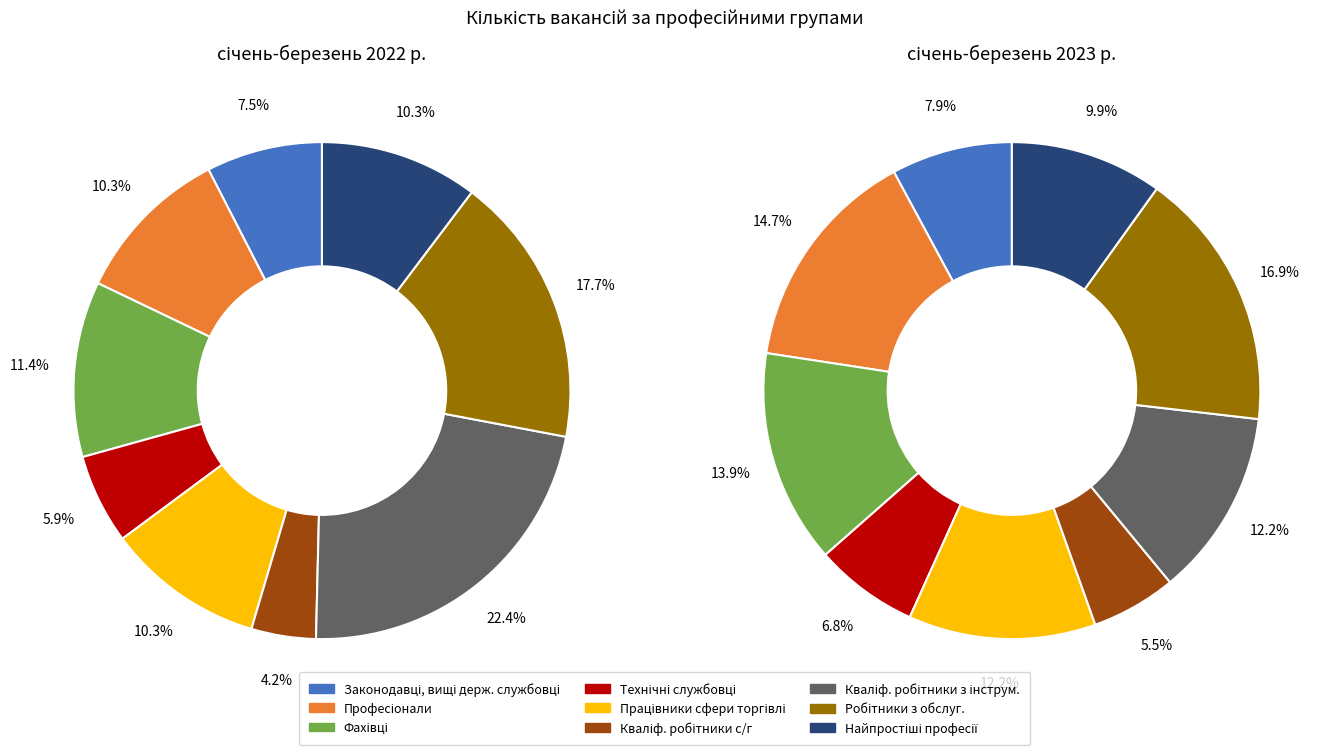

How much of the chart is everything except 7?

82.3%